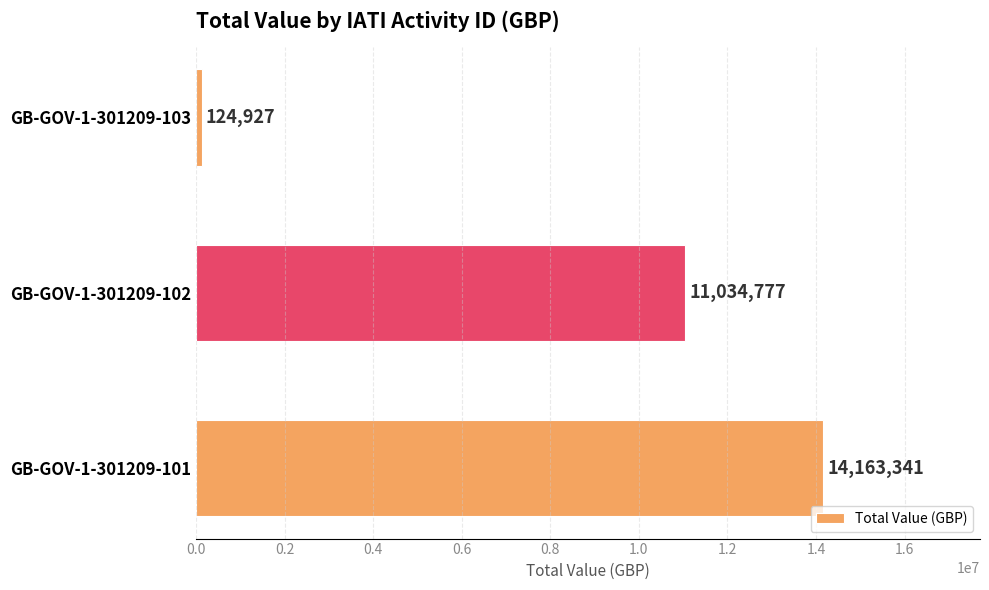

Does the chart contain stacked bars?

No